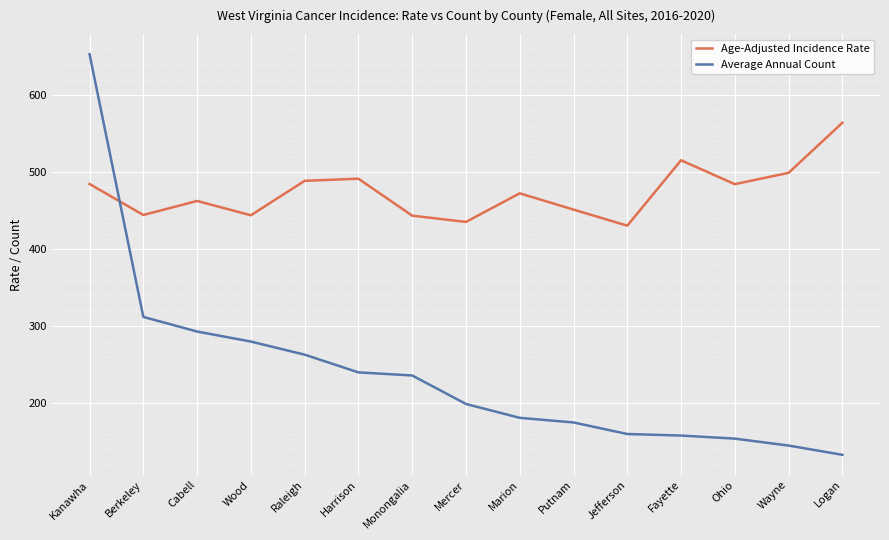

What is the total value across all series at Monongalia?

679.4